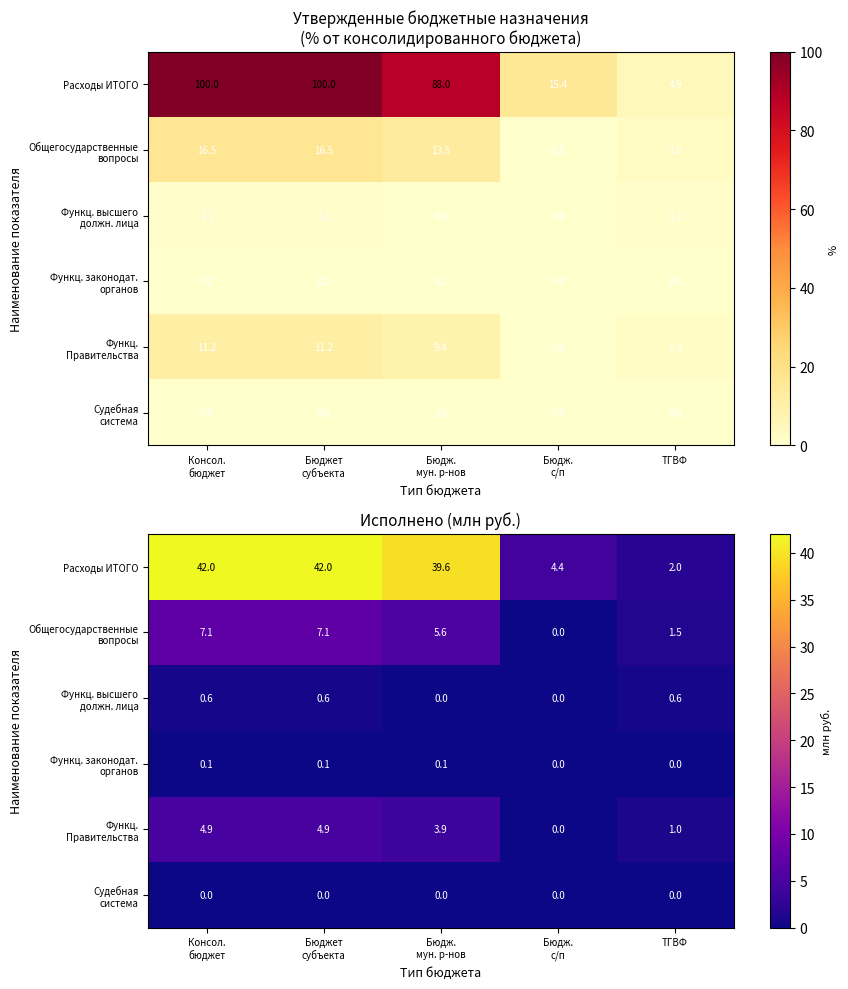

At how many categories does at least one series exceed 11?

3